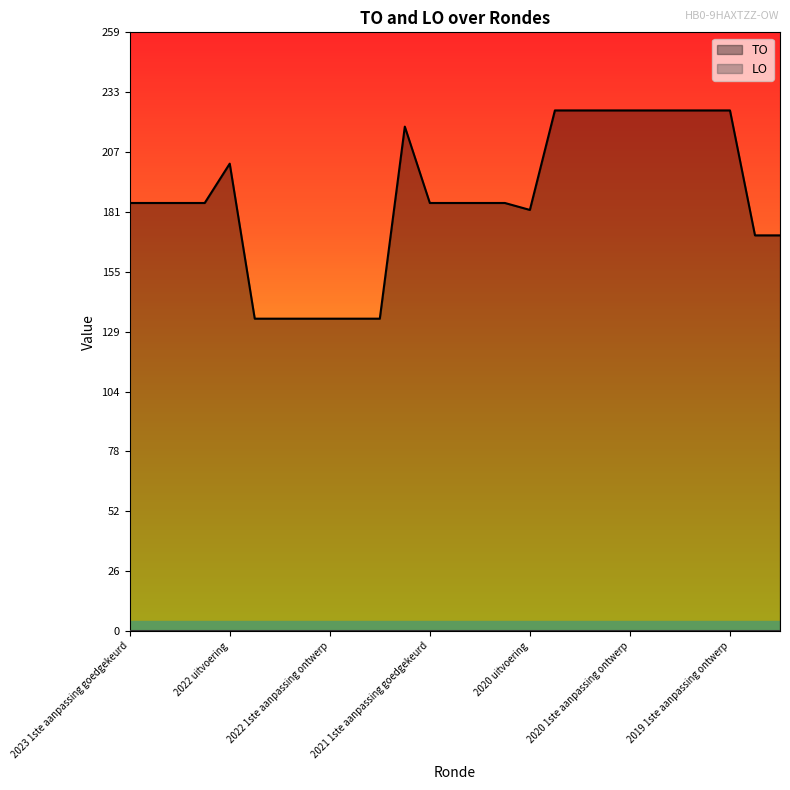

What is the lowest value of the TO series?

135